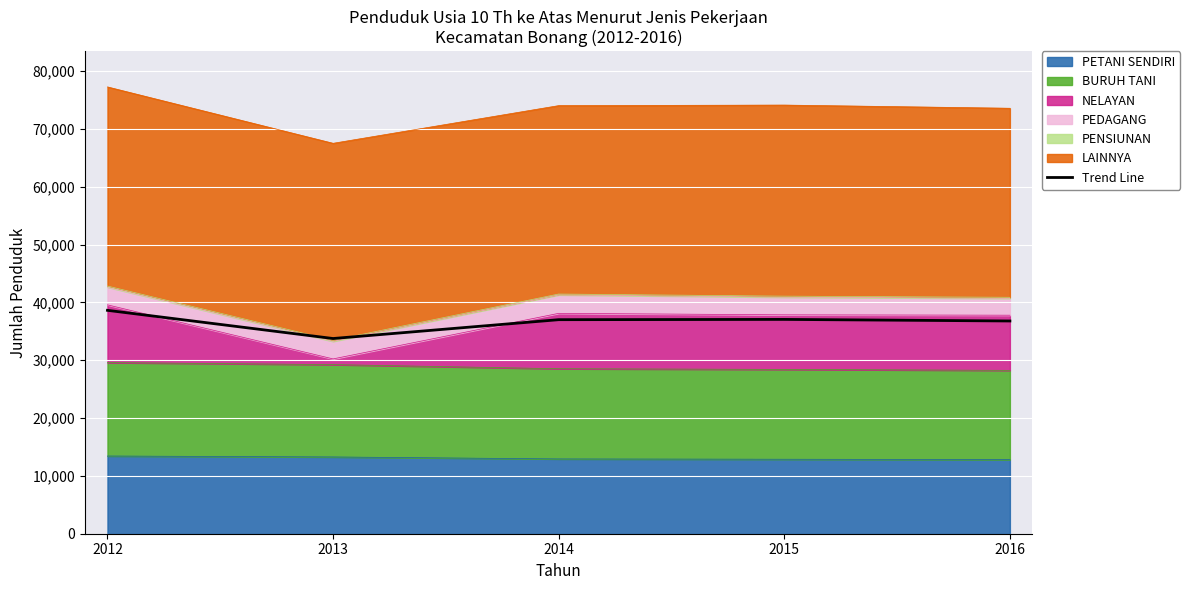

Read the value at 2012.

38634.5